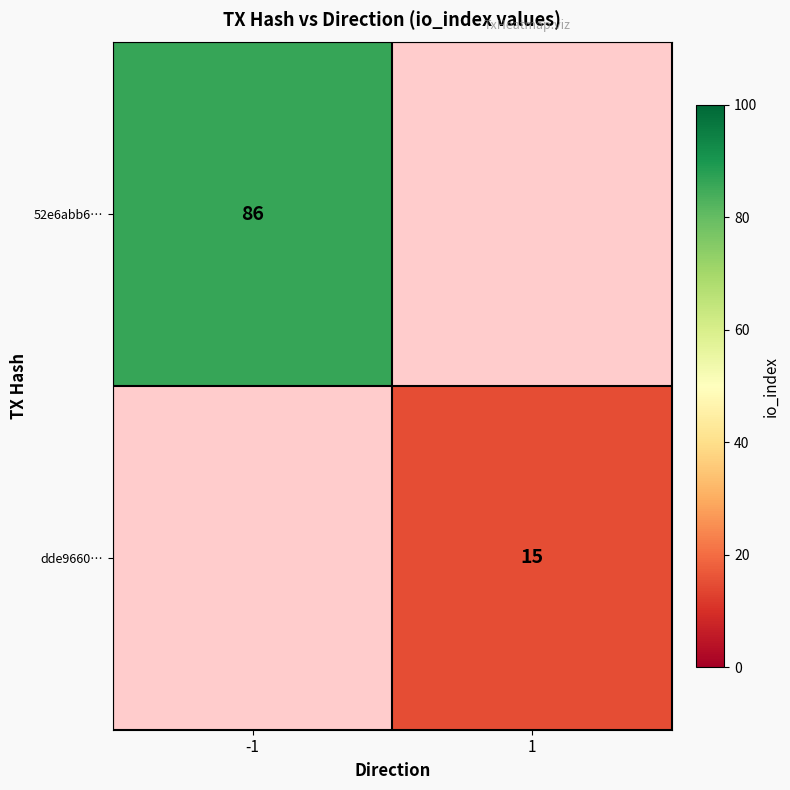

Is the value of dde9660… at 1 greater than the value of 52e6abb6… at -1?

No